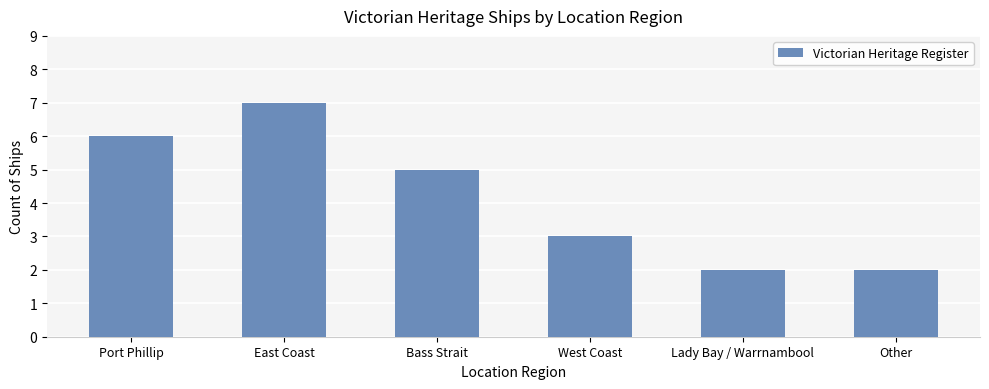

What is the change in value from Port Phillip to East Coast?

+1